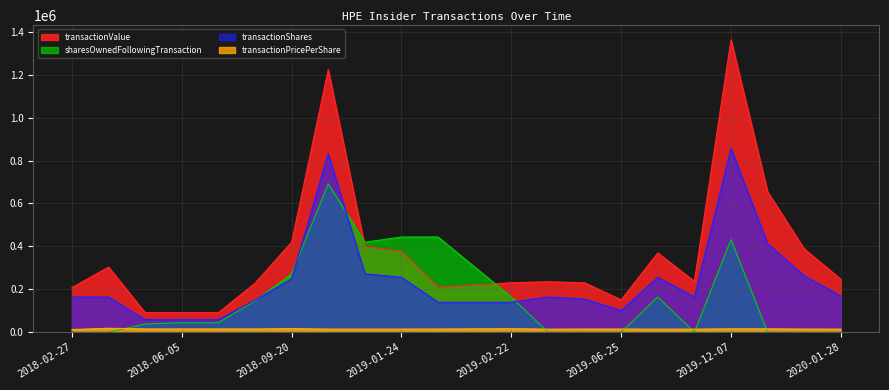

Reading left to right, what are all the values shown in this chart?

transactionValue: 207578.0	303657.0	91177.0	91177.0	91177.0	228417.0	419641.0	1223107.0	398760.0	377649.0	209610.0	220091.0	230571.0	235105.0	230420.0	150916.0	369350.0	237171.0	1362373.0	653590.0	388380.0	246675.0
transactionShares: 164050.0	164050.0	58710.0	58710.0	58710.0	149880.0	248750.0	831480.0	271820.0	255860.0	139740.0	139740.0	139740.0	164120.0	154230.0	100880.0	255960.0	164360.0	856300.0	412620.0	263130.0	168840.0
transactionPricePerShare: 12653.3	18510.0	15530.0	15530.0	15530.0	15240.0	16870.0	14710.0	14670.0	14760.0	15000.0	15750.0	16500.0	14325.2	14940.0	14960.0	14430.0	14430.0	15910.0	15840.0	14760.0	14610.0
sharesOwnedFollowingTransaction: 0.0	0.0	38400.0	44410.0	44410.0	146410.0	271820.0	691040.0	419220.0	443600.0	443600.0	303860.0	164120.0	0.0	0.0	0.0	164360.0	0.0	431720.0	0.0	0.0	0.0